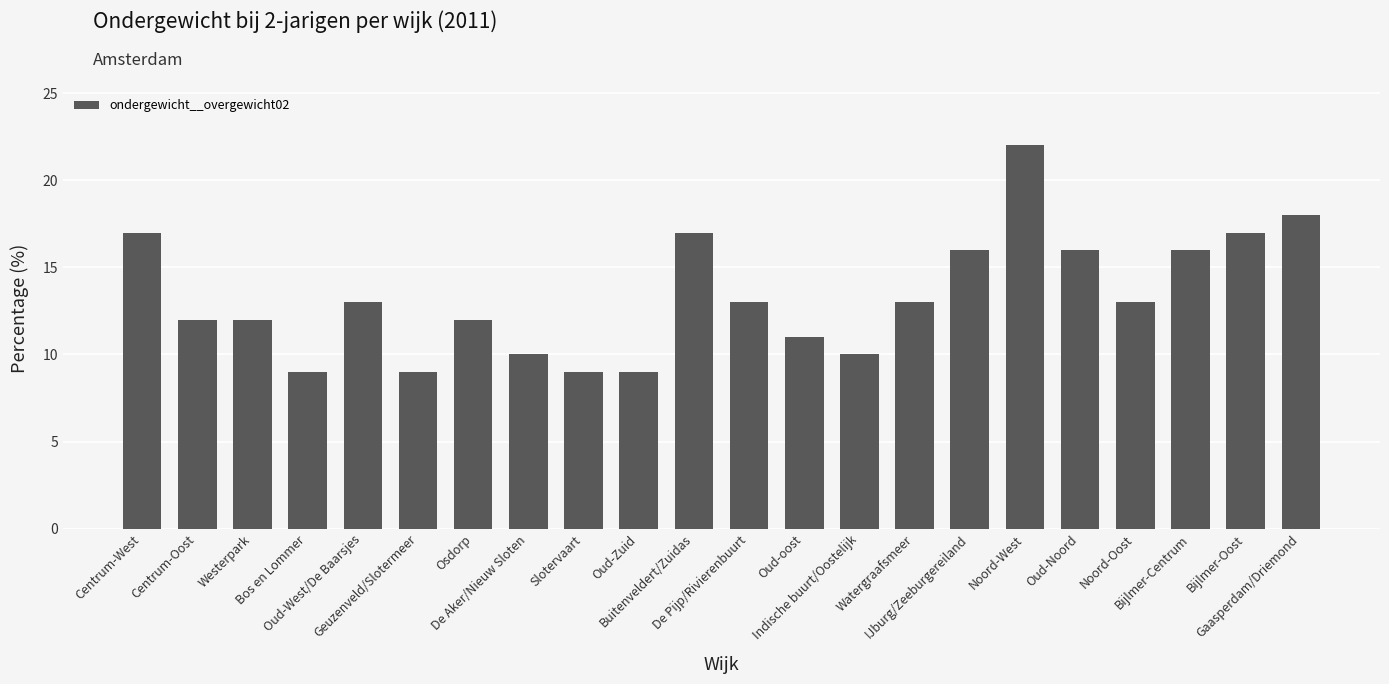

What is the smallest value displayed?

9